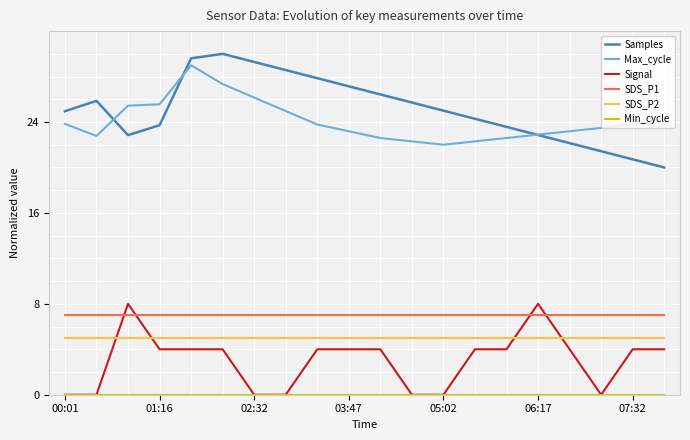

Which series has the widest spread of values?

Samples